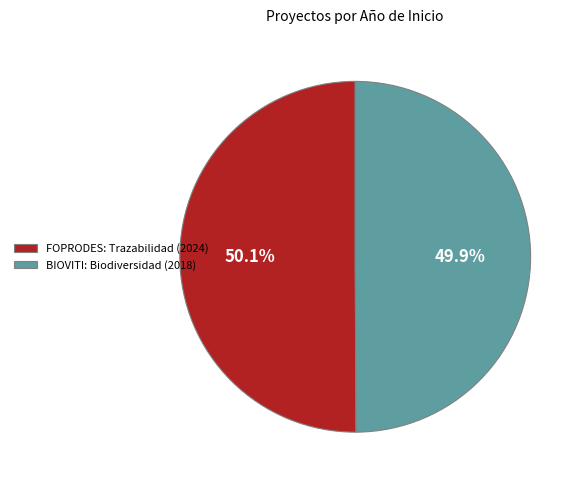

Is the sum of FOPRODES: Trazabilidad (2024) and BIOVITI: Biodiversidad (2018) greater than half?

Yes